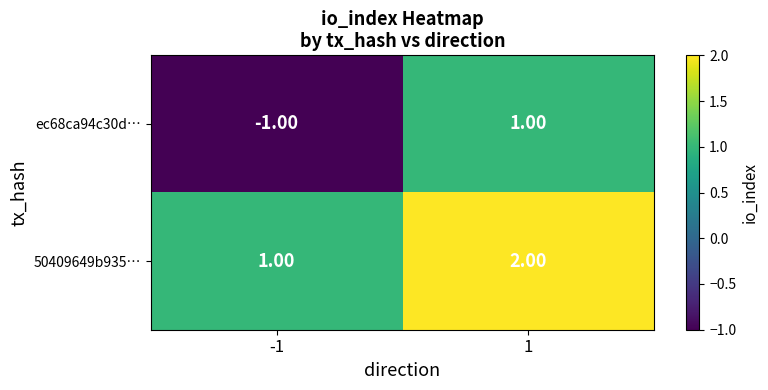

How many categories are shown in the chart?

2